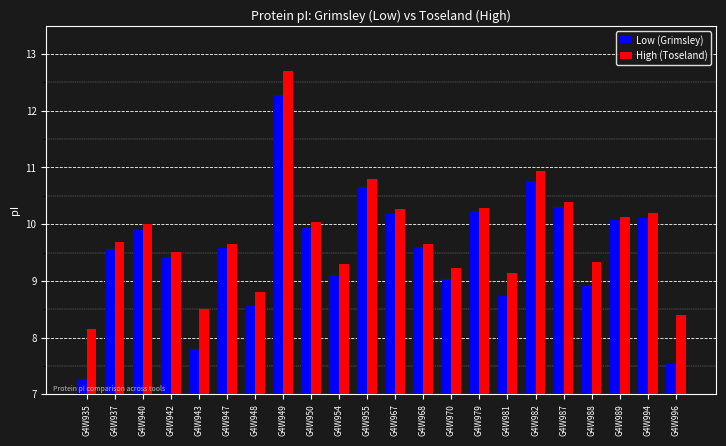

What is the value of the High (Toseland) bar at the 1st from the left?

8.2